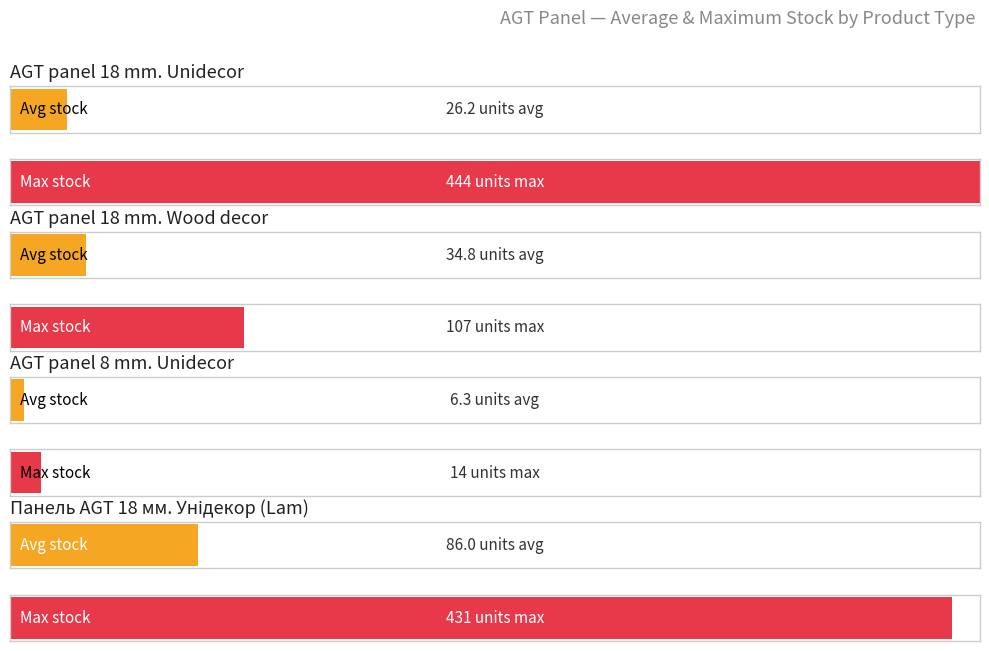

True or false: AGT panel 18 mm. Wood decor has a value of 1988.2 at 4.

False